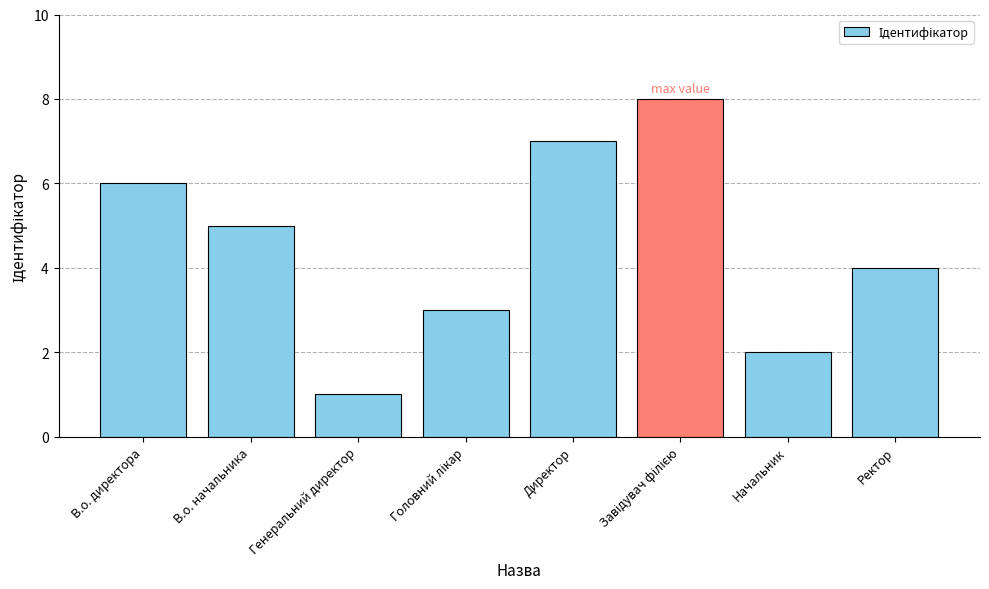

What is the difference between the values at Ректор and Начальник?

2